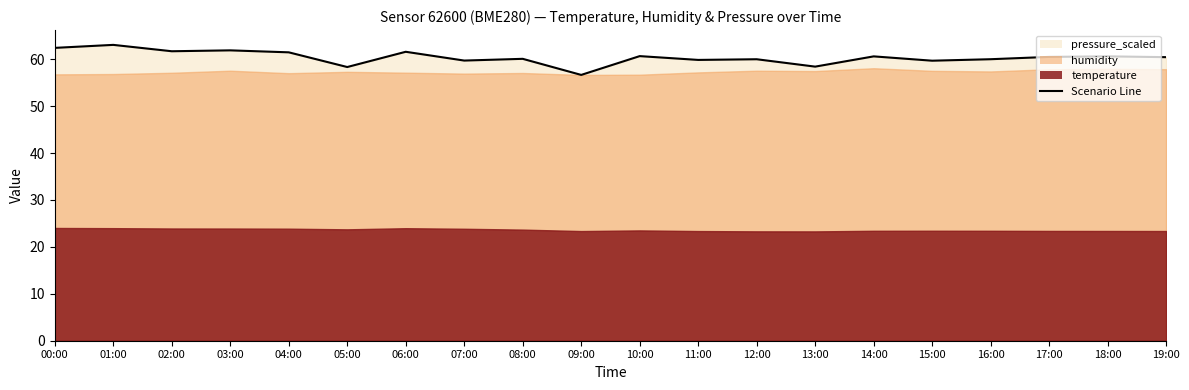

The chart shows a value of 59.8 at 11:00. True or false?

True